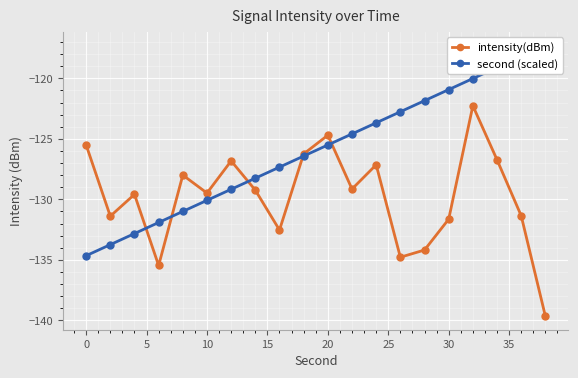

Reading right to left, extract all data points from this chart.

intensity(dBm): -139.7	-131.4	-126.7	-122.3	-131.6	-134.2	-134.8	-127.1	-129.2	-124.7	-126.2	-132.5	-129.2	-126.8	-129.5	-128.0	-135.5	-129.6	-131.4	-125.5
second (scaled): -117.3	-118.2	-119.1	-120.0	-120.9	-121.8	-122.8	-123.7	-124.6	-125.5	-126.4	-127.3	-128.3	-129.2	-130.1	-131.0	-131.9	-132.8	-133.7	-134.7